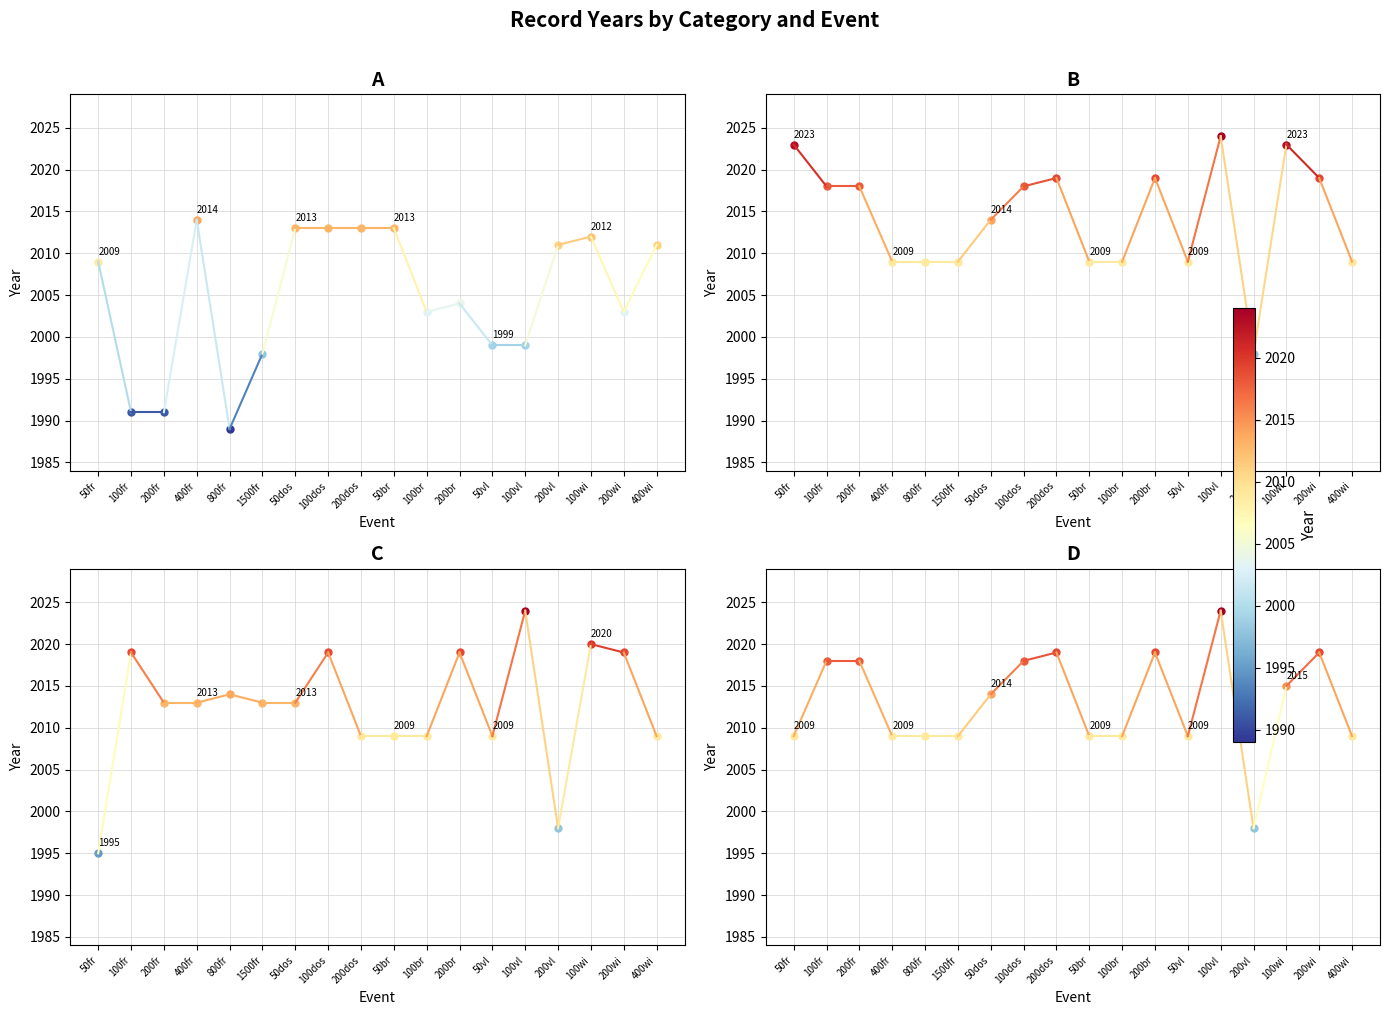

Which category has the highest value across all series?

100fr